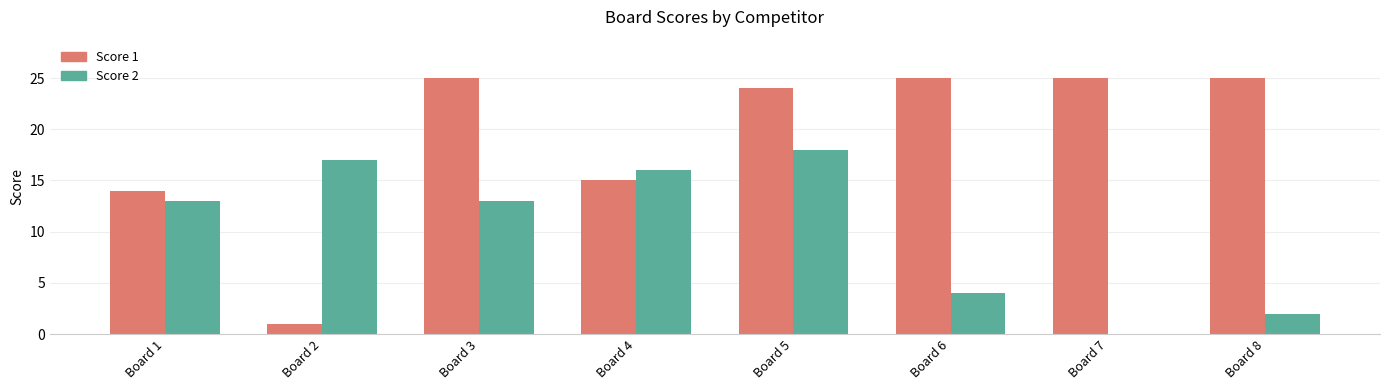

What is the total value across all series at Board 5?

42